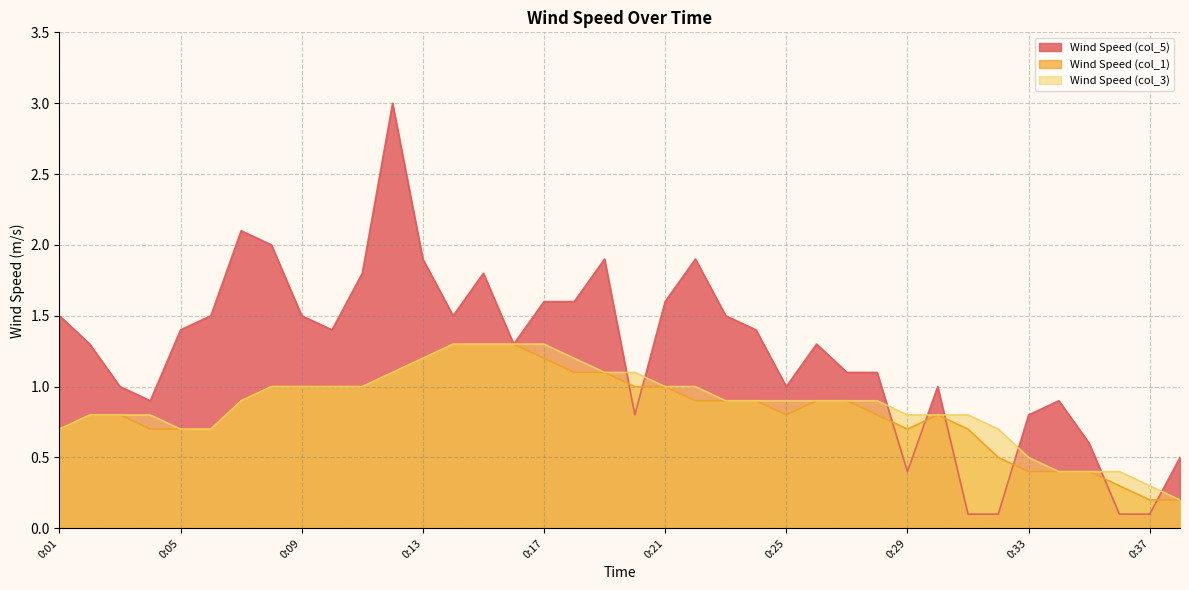

True or false: Wind Speed (col_3) and Wind Speed (col_1) intersect in this chart.

False